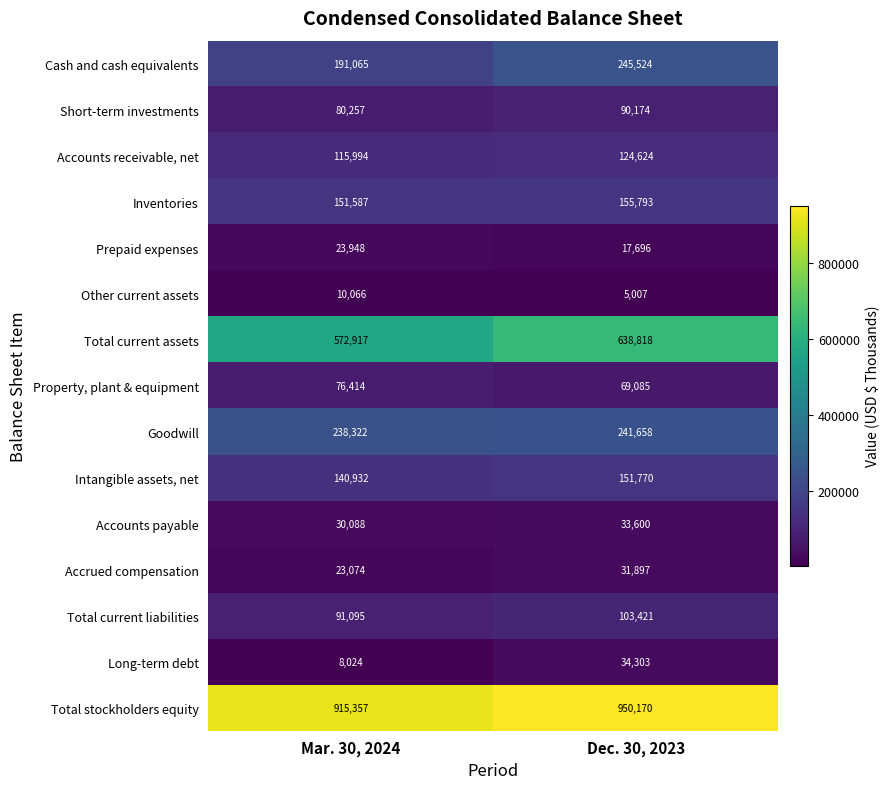

Which series has the largest range (max minus min)?

Total current assets